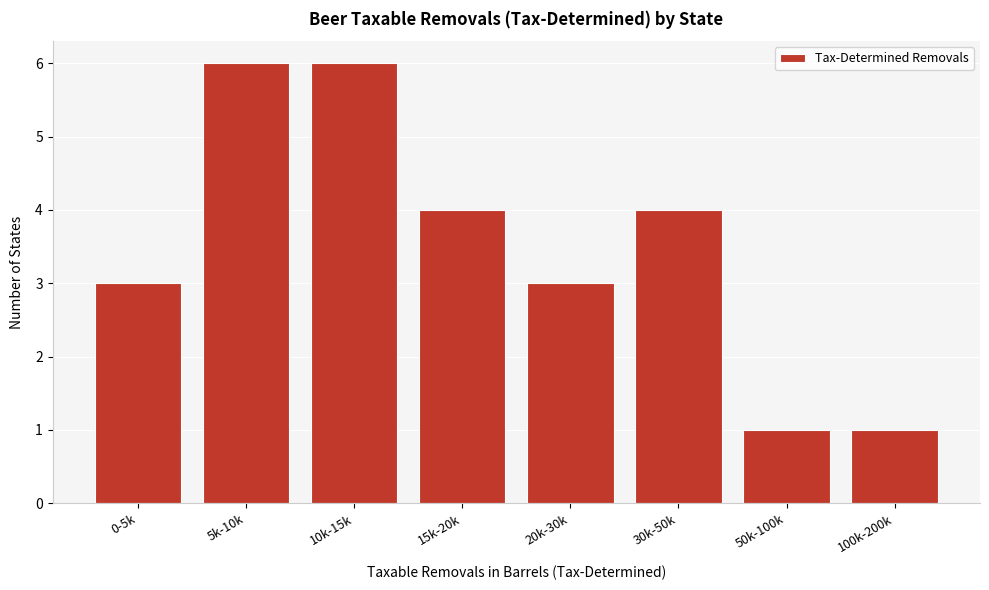

Reading left to right, list all the values displayed in this chart.

3	6	6	4	3	4	1	1